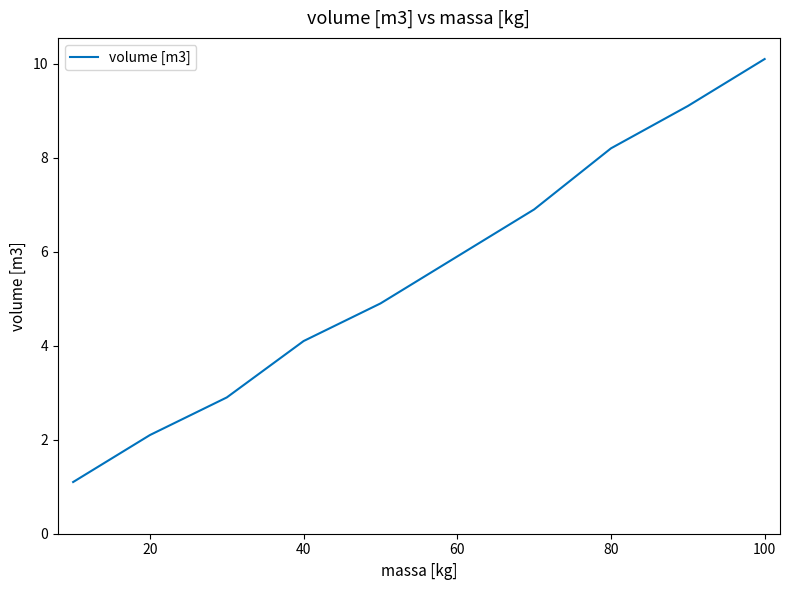

What is the maximum value shown in the chart?

10.1